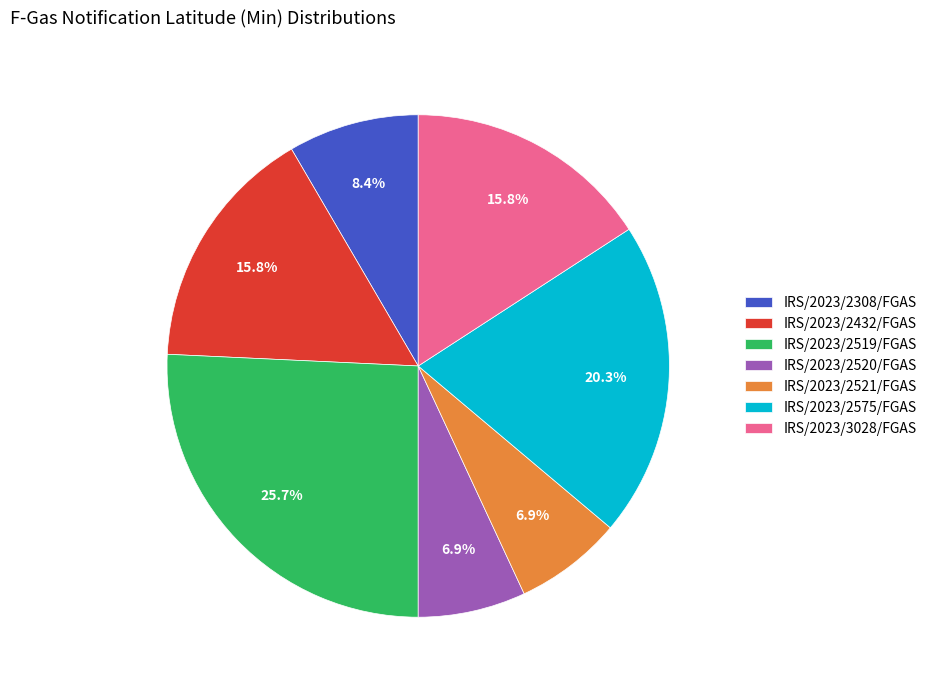

Between IRS/2023/2575/FGAS and IRS/2023/2520/FGAS, which is larger?

IRS/2023/2575/FGAS